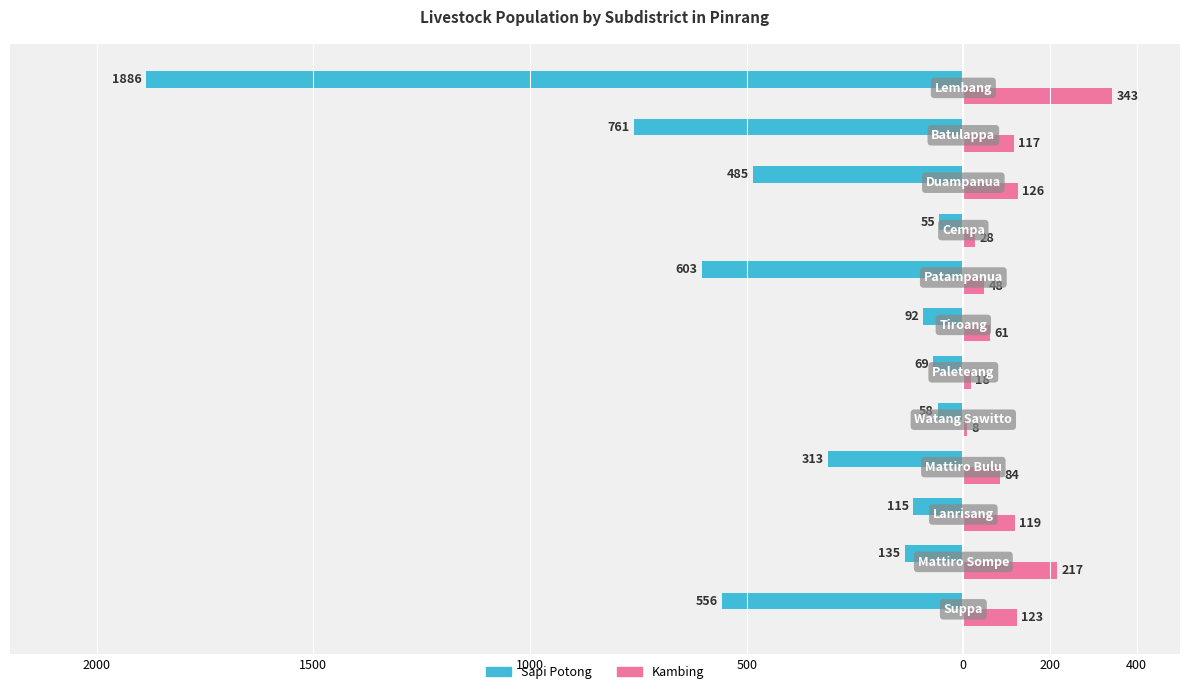

What are all the series names shown in the legend?

Sapi Potong, Kambing